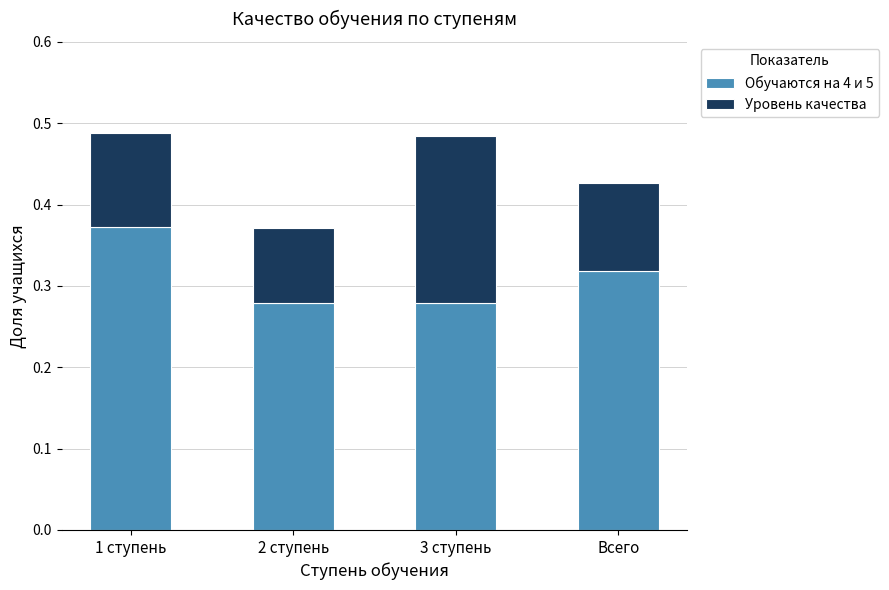

What is the sum of the Обучаются на 4 и 5 values at 2 ступень and Всего?

0.6